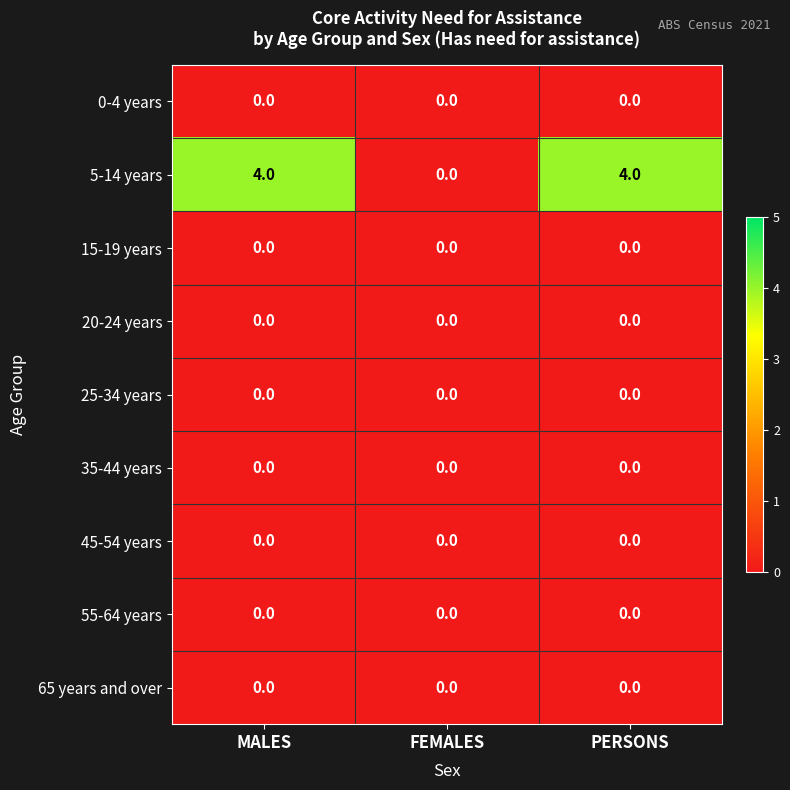

Is it true that 55-64 years equals 0 at FEMALES?

True